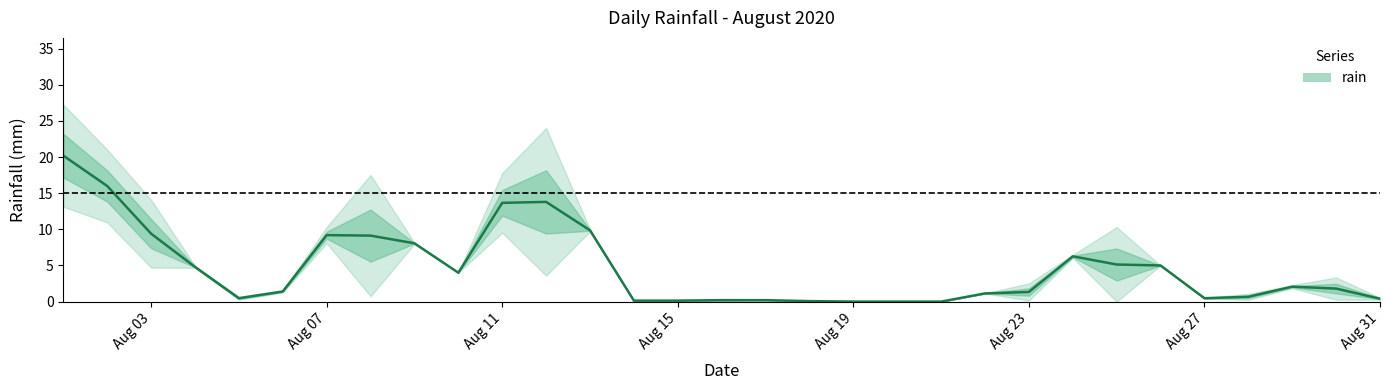

How many lines are shown in the chart?

1